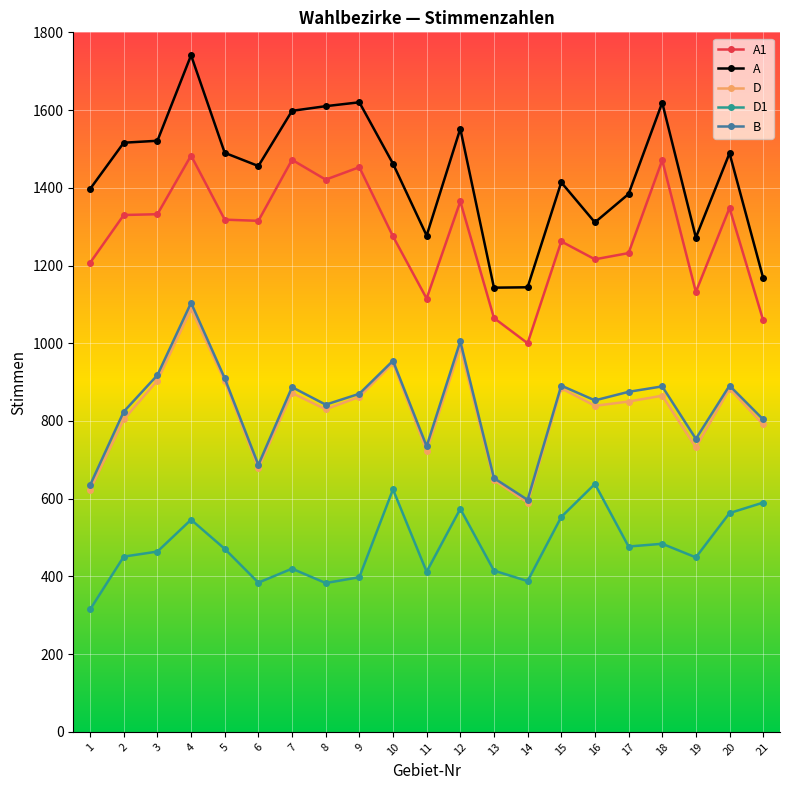

What are all the series names shown in the legend?

A1, A, D, D1, B